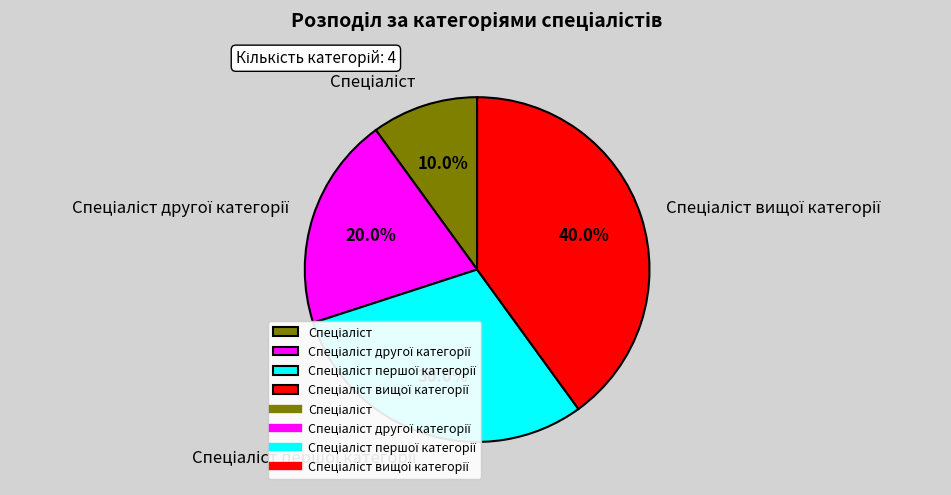

Is there a majority slice in this chart?

No